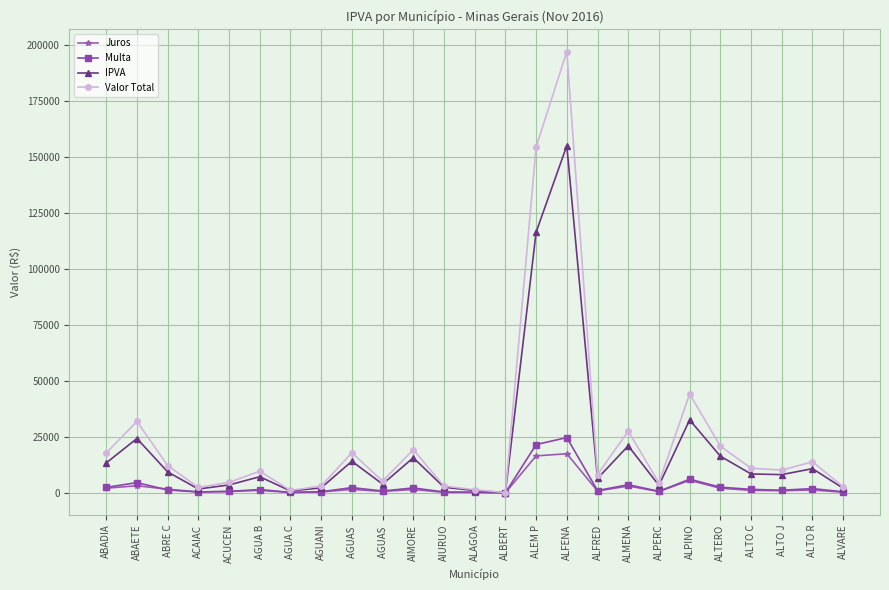

Is this an area chart (filled region under the line)?

No